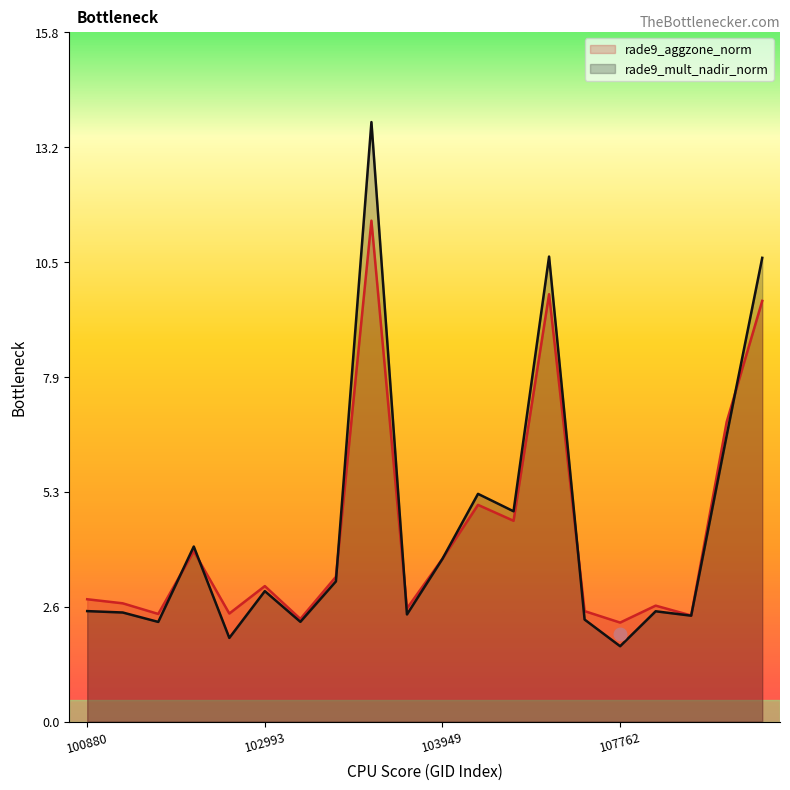

Reading left to right, extract all data points from this chart.

rade9_aggzone_norm: 2.8	2.7	2.5	3.9	2.5	3.1	2.4	3.3	11.5	2.6	3.7	5.0	4.6	9.8	2.5	2.3	2.7	2.4	6.9	9.6
rade9_mult_nadir_norm: 2.5	2.5	2.3	4.0	1.9	3.0	2.3	3.2	13.8	2.5	3.7	5.2	4.8	10.7	2.3	1.7	2.5	2.4	6.6	10.6